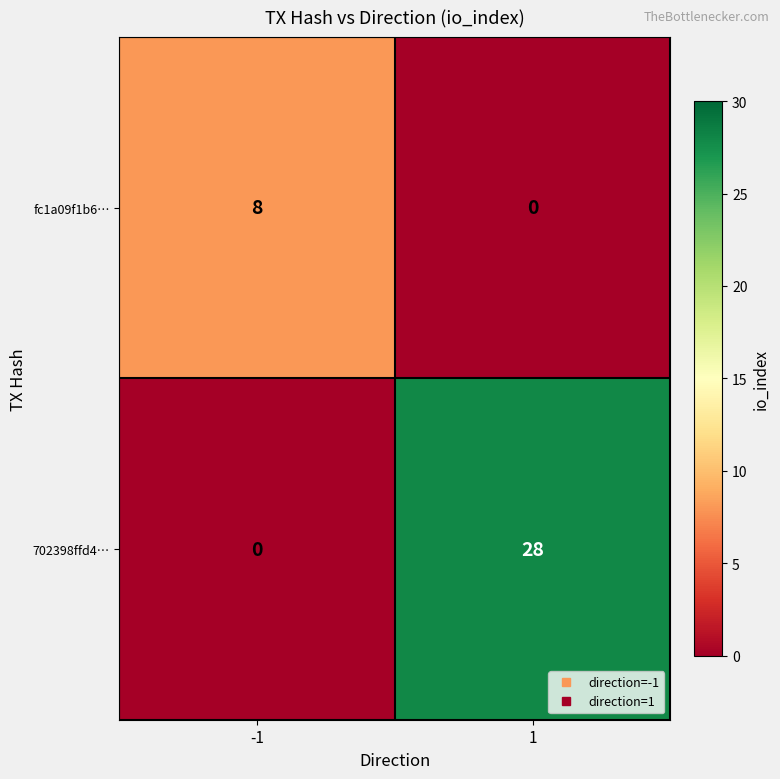

Is it true that fc1a09f1b6… equals 0 at 1?

True